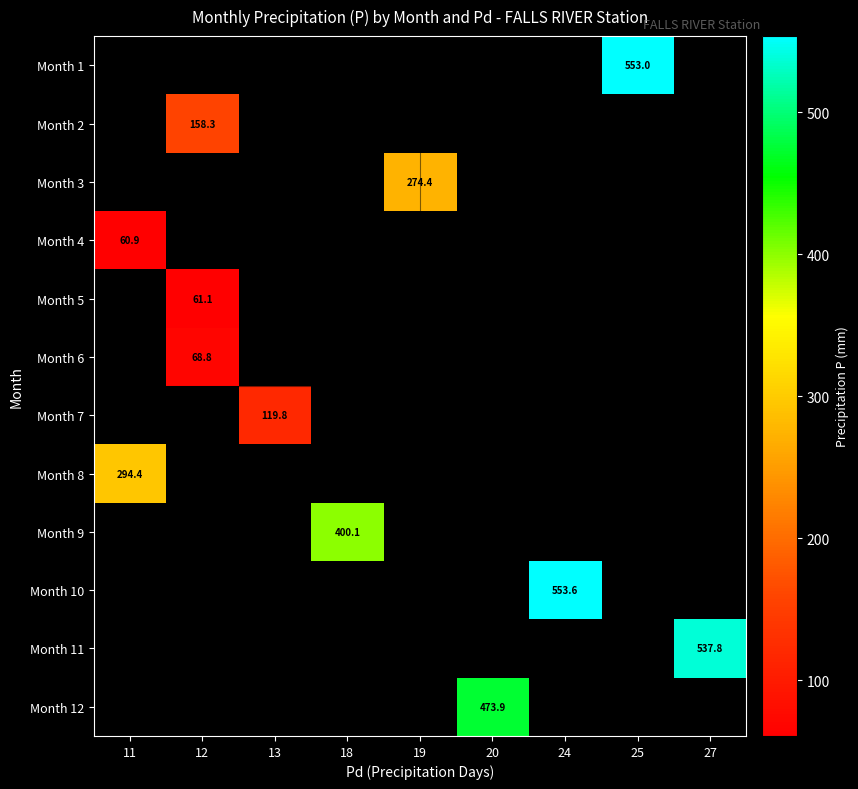

Count the number of categories in the chart.

9